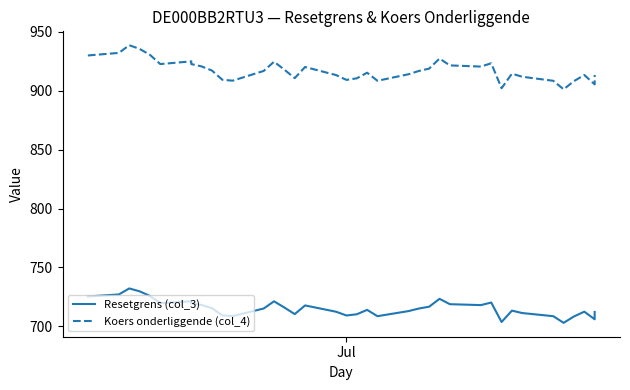

Count the number of categories in the chart.

39